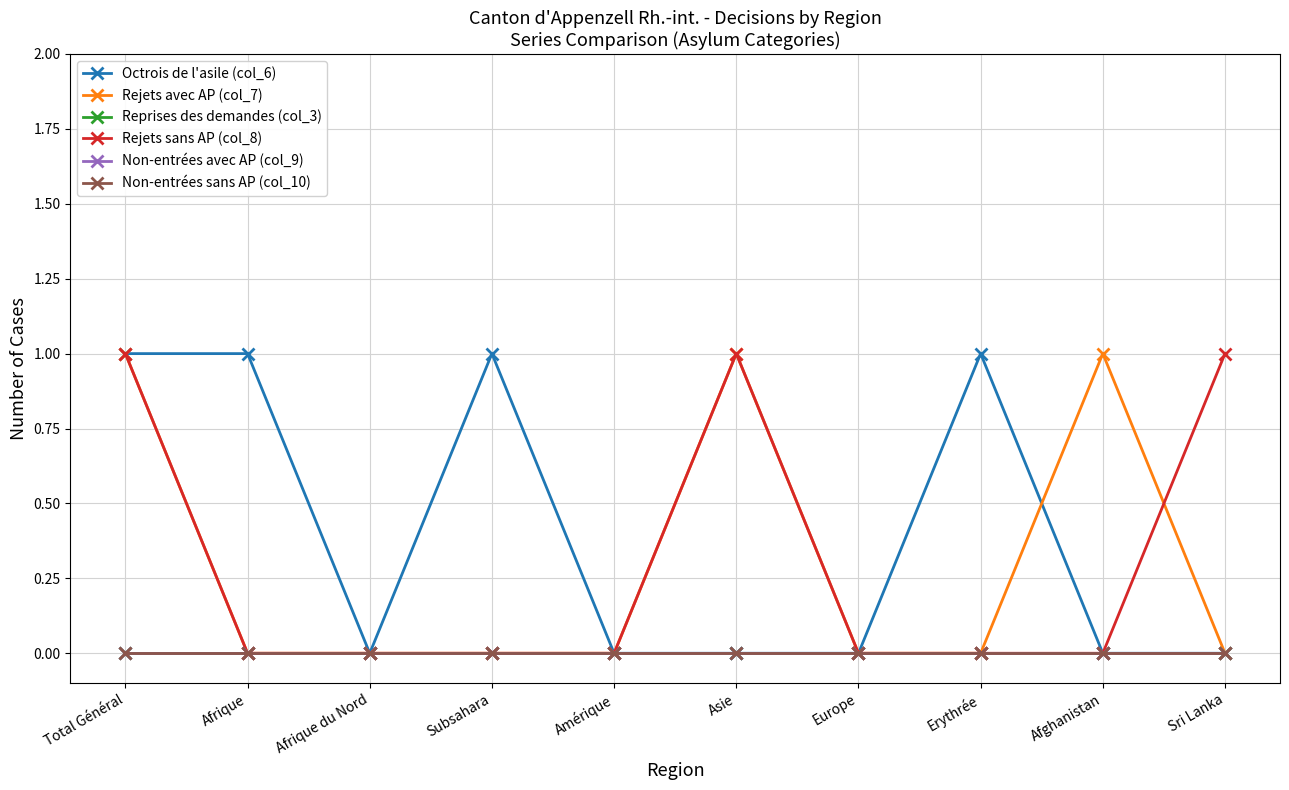

What is the difference between the Rejets avec AP (col_7) values at Amérique and Total Général?

1